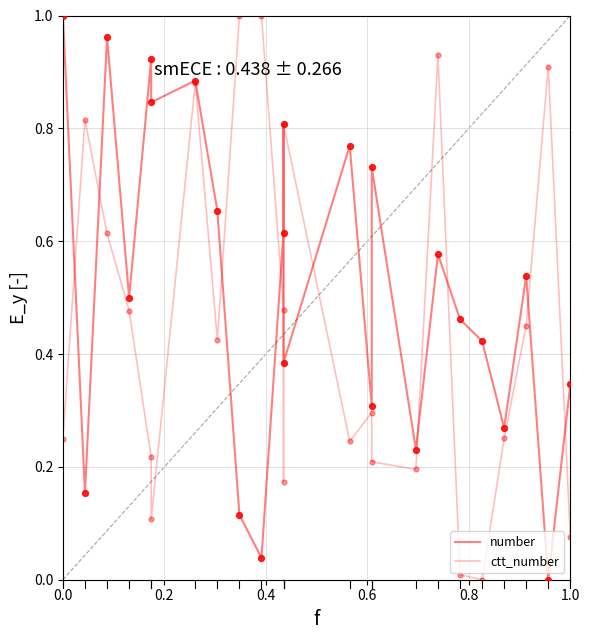

Which series has the widest spread of Y values?

number